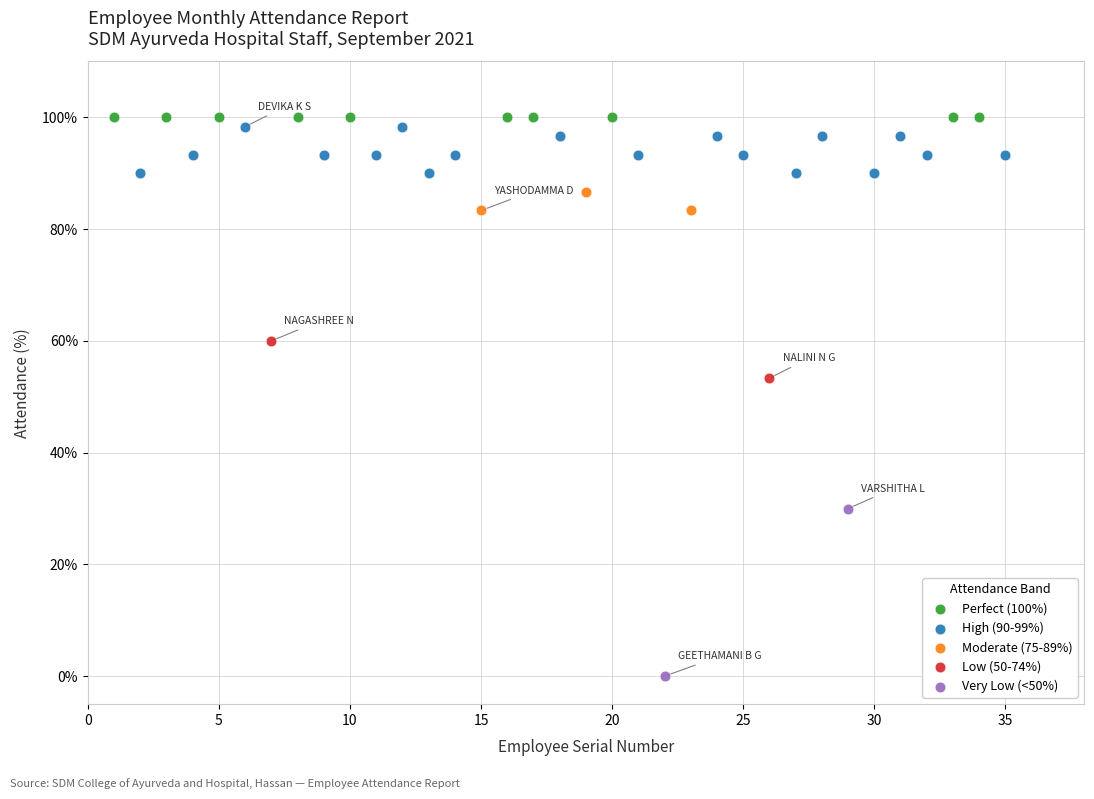

What are all the series names shown in the legend?

Perfect (100%), High (90-99%), Moderate (75-89%), Low (50-74%), Very Low (<50%)